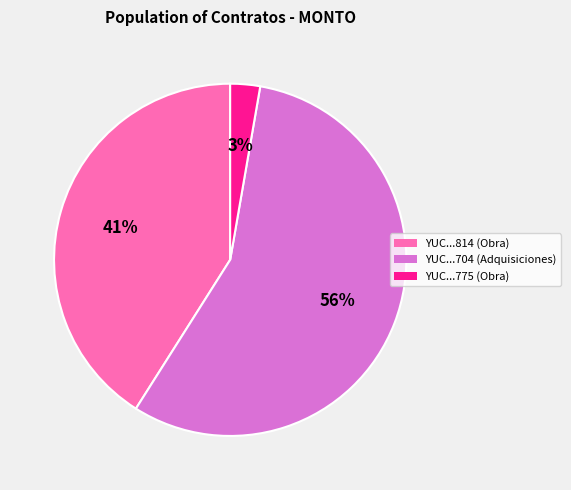

What is the largest slice in the pie chart?

YUC...704 (Adquisiciones)